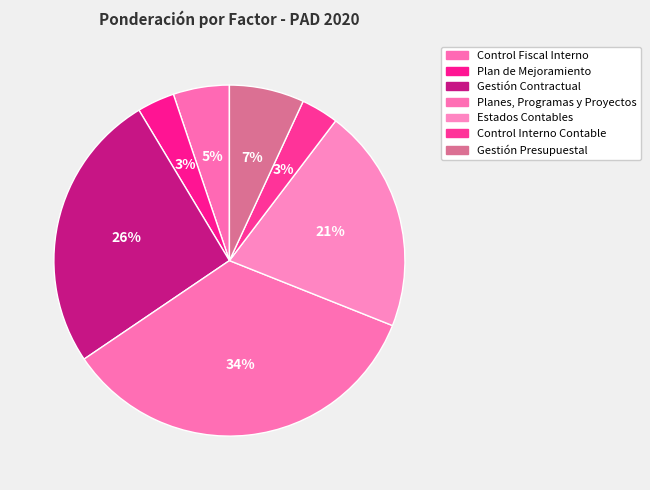

How many slices are in this pie chart?

7